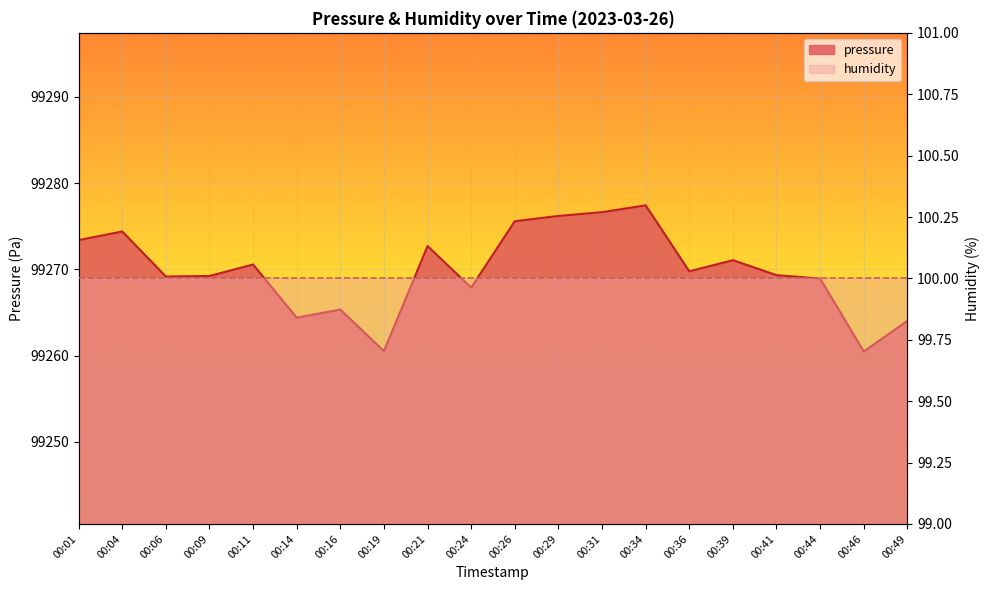

Where is the first local minimum?

00:06